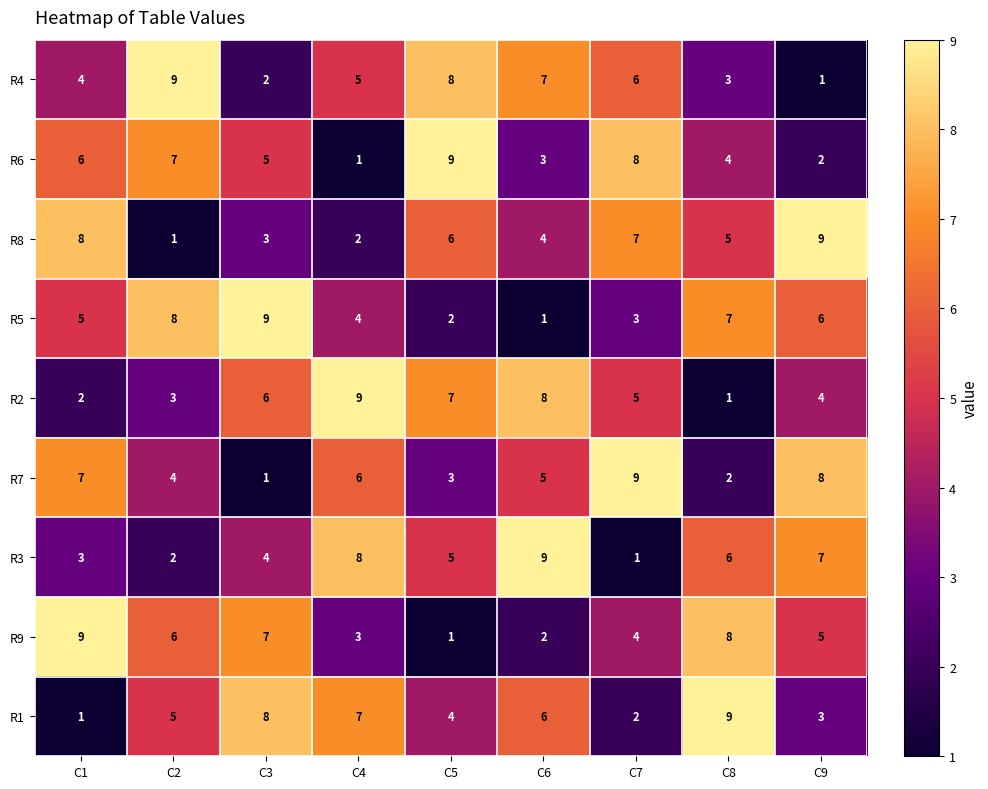

At C6, list the series in order from largest to smallest.

R3, R2, R4, R1, R7, R8, R6, R9, R5